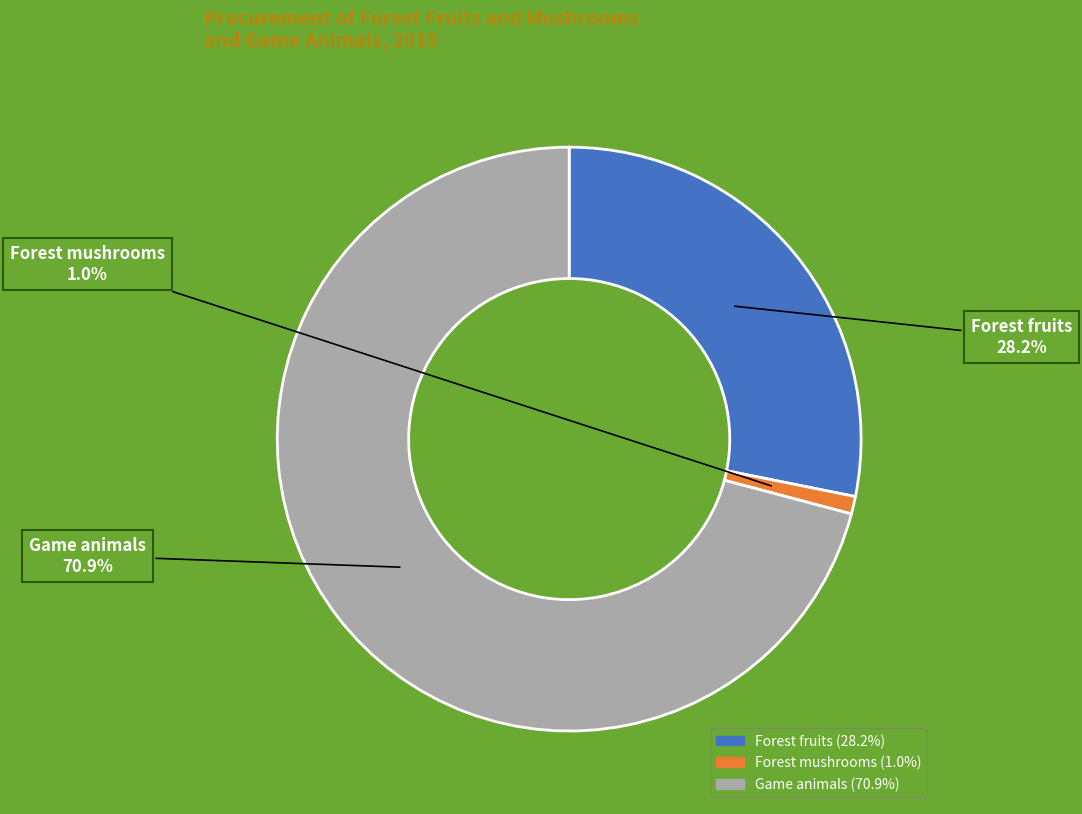

To the nearest percent, what portion does Forest fruits represent?

28%